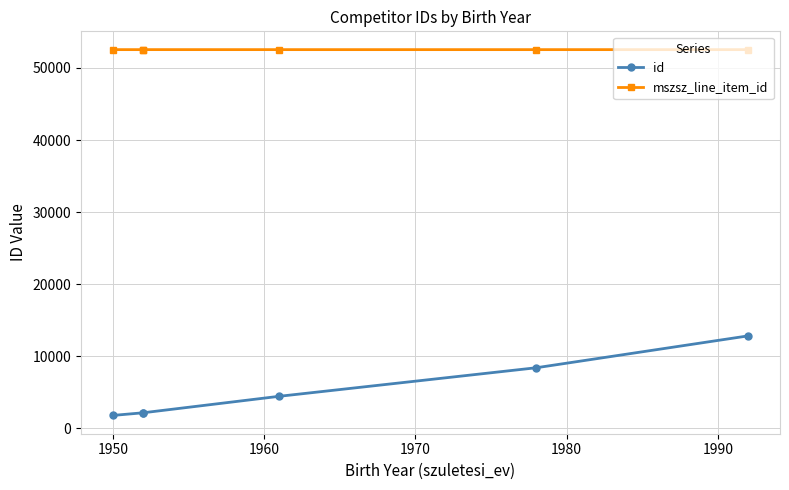

True or false: mszsz_line_item_id and id cross at least once.

False